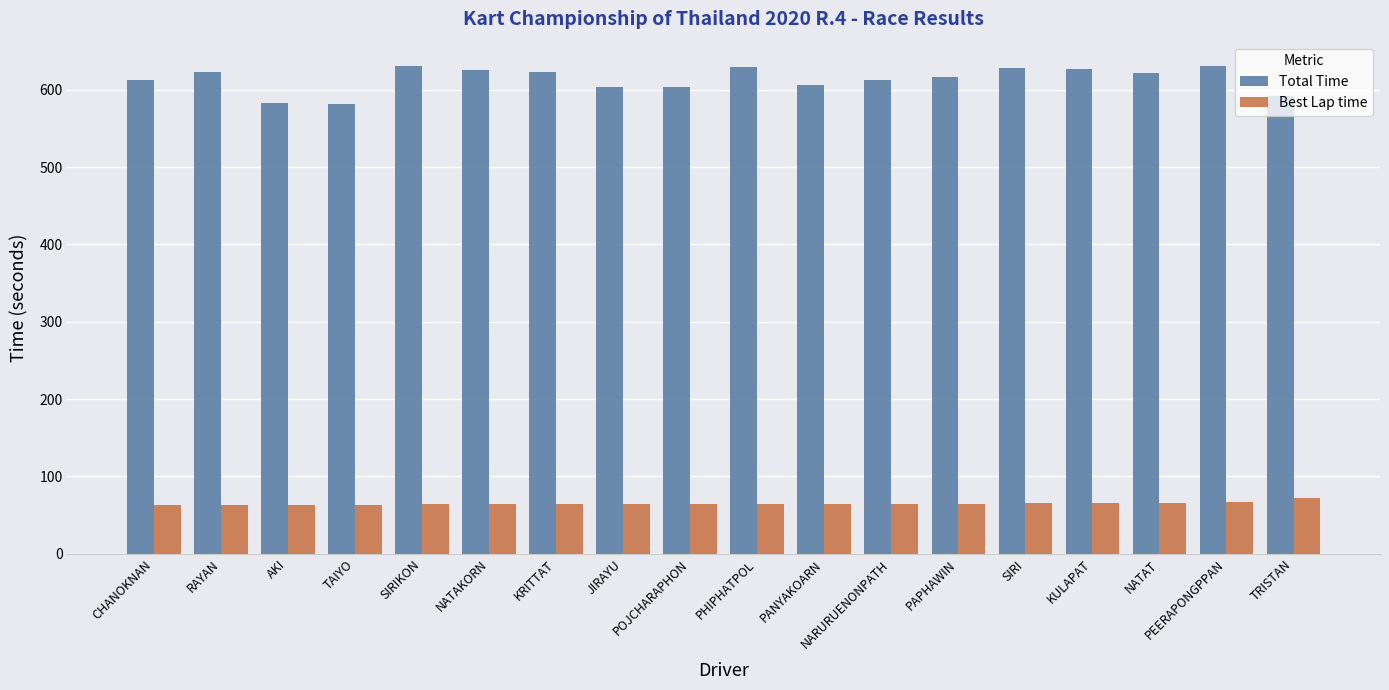

At how many categories does at least one series exceed 566?

18